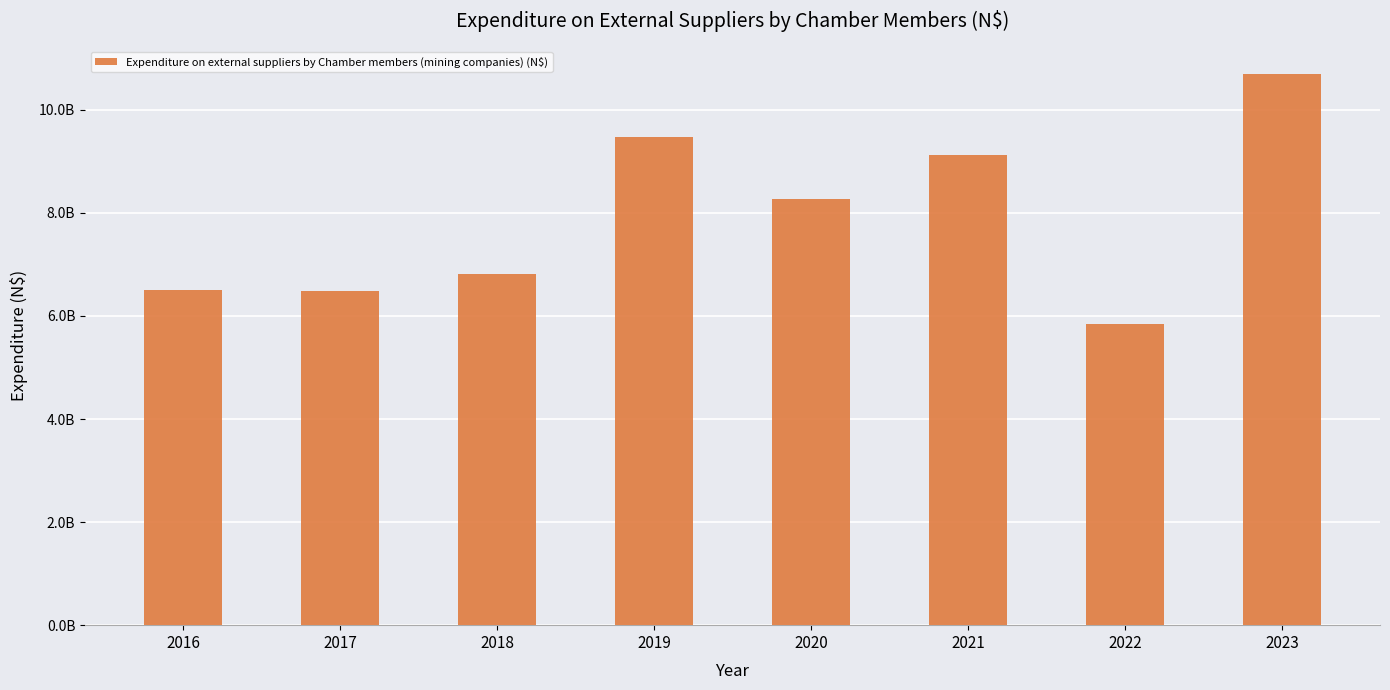

Does the chart contain any negative values?

No